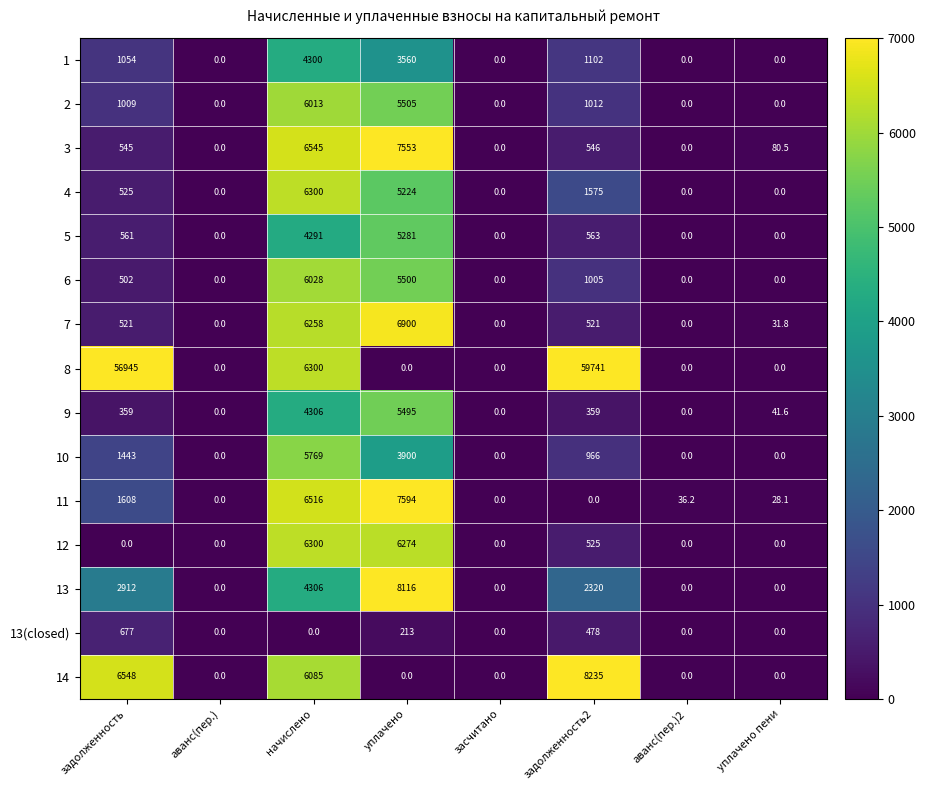

What is the difference between the maximum and minimum values in the 12 series?

6300.0